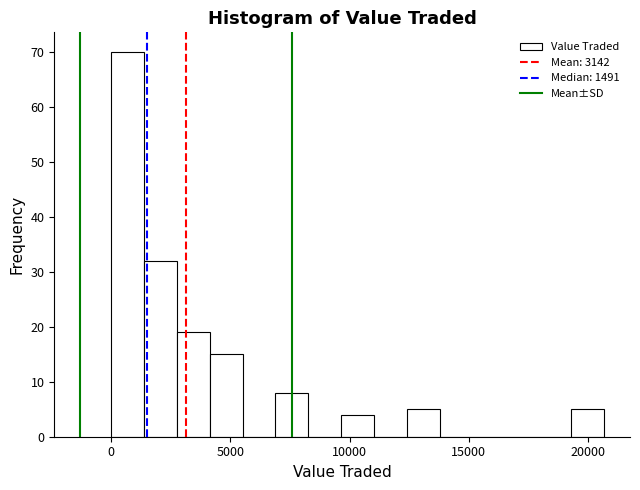

Around what value on the x-axis is the tallest bar? Give the approximate position of its centre, as read against the axis.

500